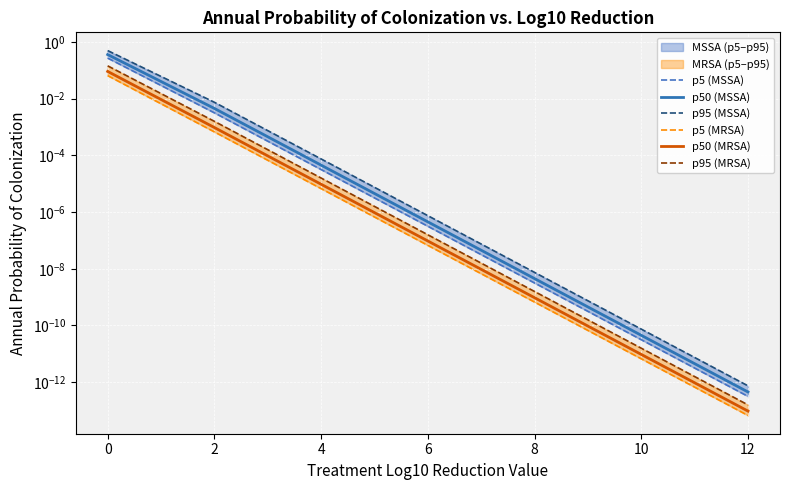

At which label is p50 (MSSA) closest to 0?

12